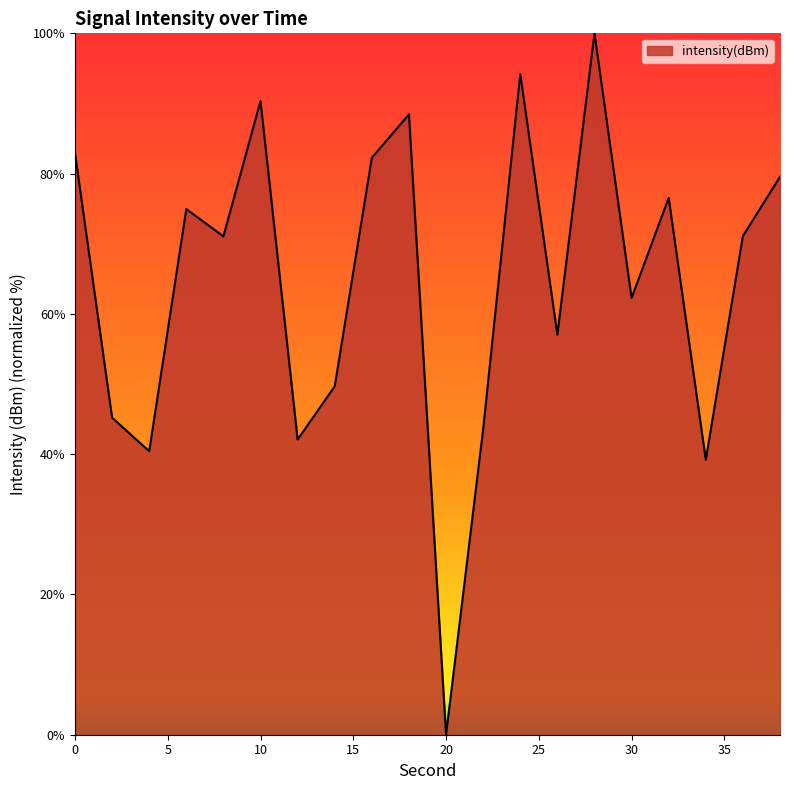

What is the difference between the maximum and minimum values?

100.0